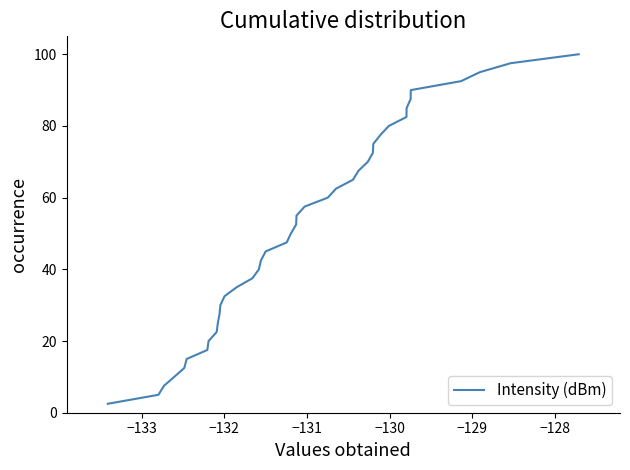

Reading right to left, transcribe all the data shown in this chart.

100.0	97.5	95.0	92.5	90.0	87.5	85.0	82.5	80.0	77.5	75.0	72.5	70.0	67.5	65.0	62.5	60.0	57.5	55.0	52.5	50.0	47.5	45.0	42.5	40.0	37.5	35.0	32.5	30.0	27.5	25.0	22.5	20.0	17.5	15.0	12.5	10.0	7.5	5.0	2.5